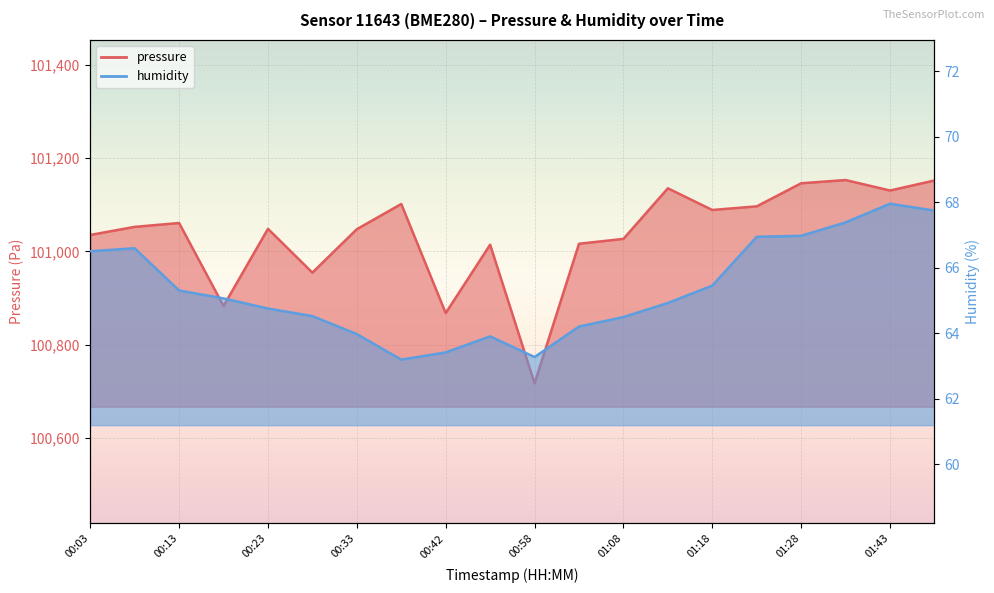

What is the difference between the humidity values at 00:42 and 00:08?

3.2